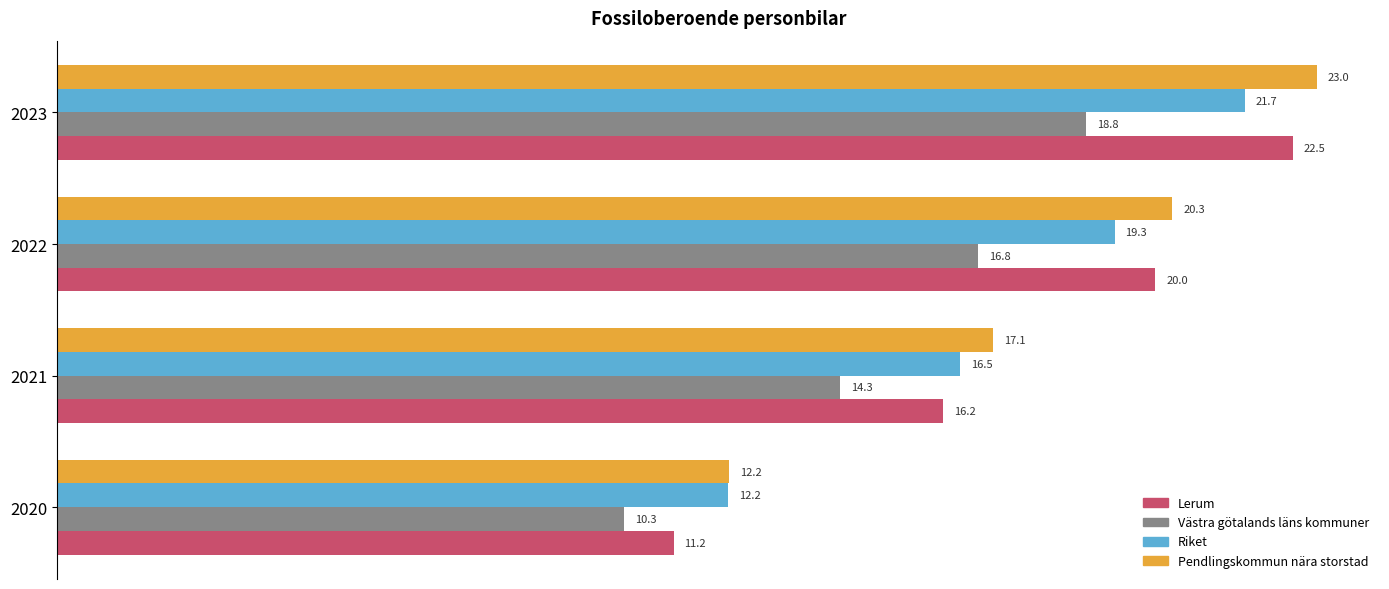

The Västra götalands läns kommuner series shows 30.7 at 2023. True or false?

False